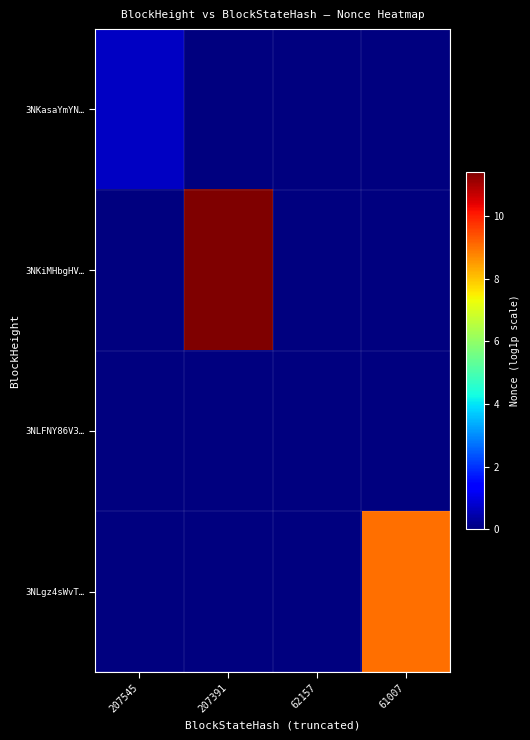

Reading right to left, extract all data points from this chart.

3NKasaYmYN…: 61007=0.0	62157=0.0	207391=0.0	207545=0.7
3NKiMHbgHV…: 61007=0.0	62157=0.0	207391=11.4	207545=0.0
3NLFNY86V3…: 61007=0.0	62157=0.0	207391=0.0	207545=0.0
3NLgz4sWvT…: 61007=9.0	62157=0.0	207391=0.0	207545=0.0